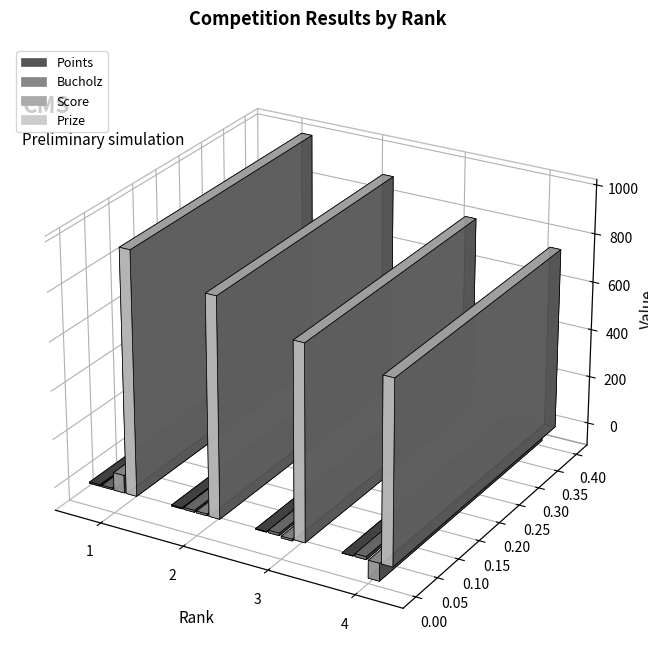

List the series in order of their peak value, lowest first.

Points, Bucholz, Score, Prize